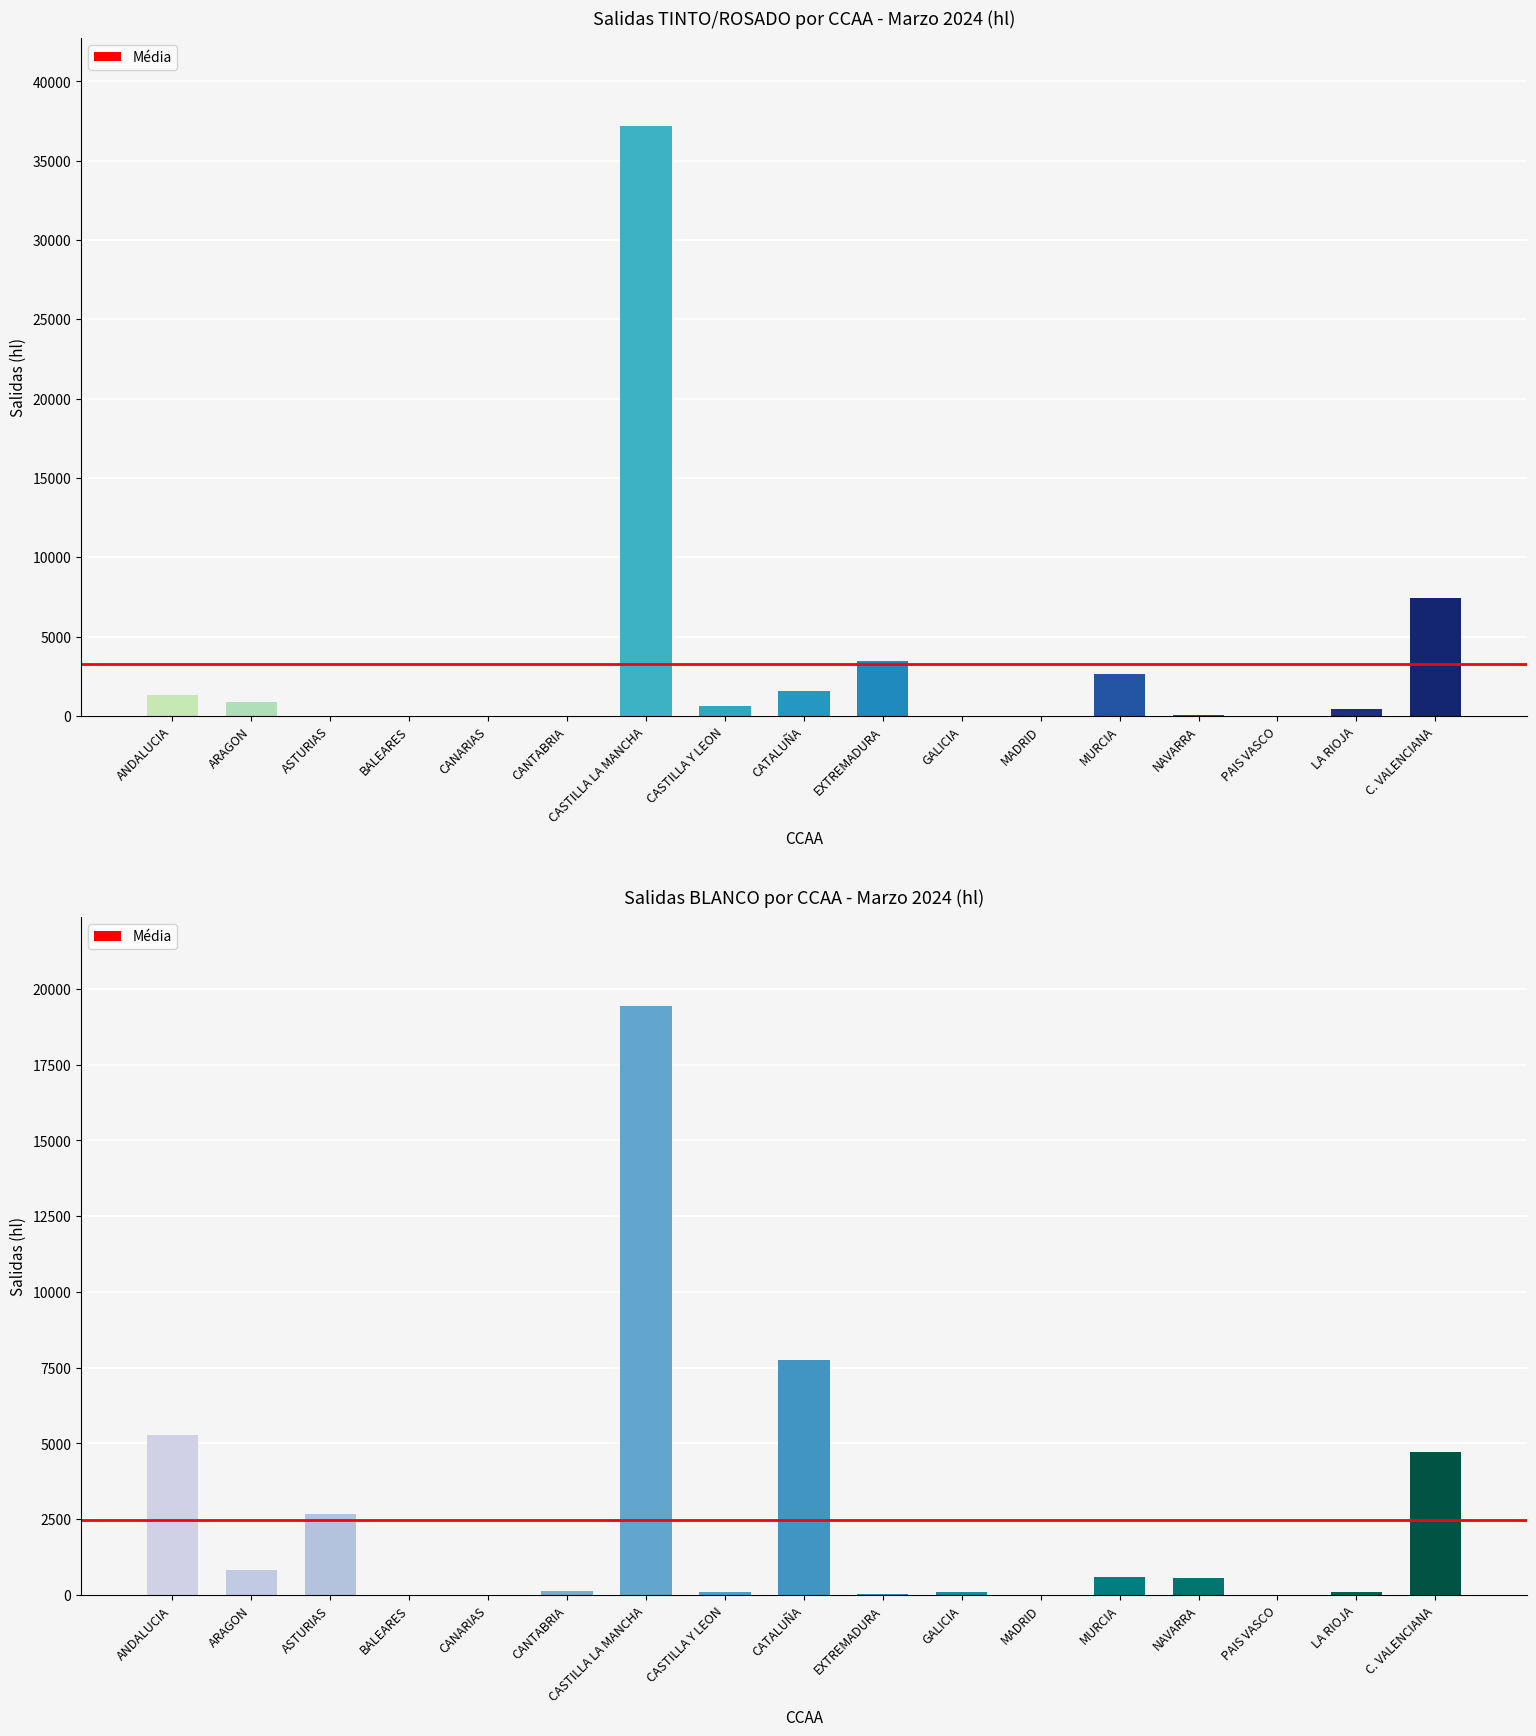

How many groups of bars are there?

17